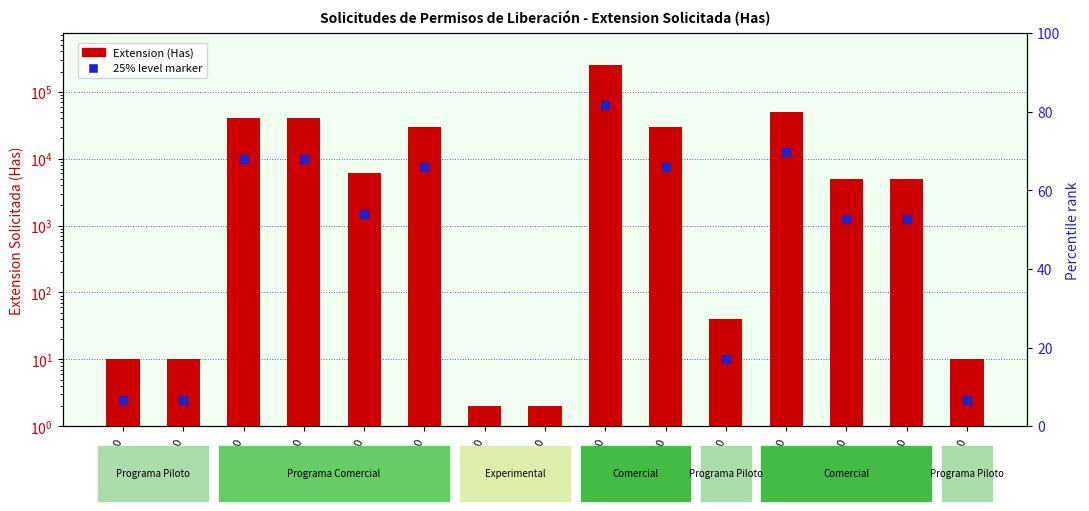

Is the value of Extension (Has) at 07_2020 greater than the value of 25% level marker at 12_2020?

No